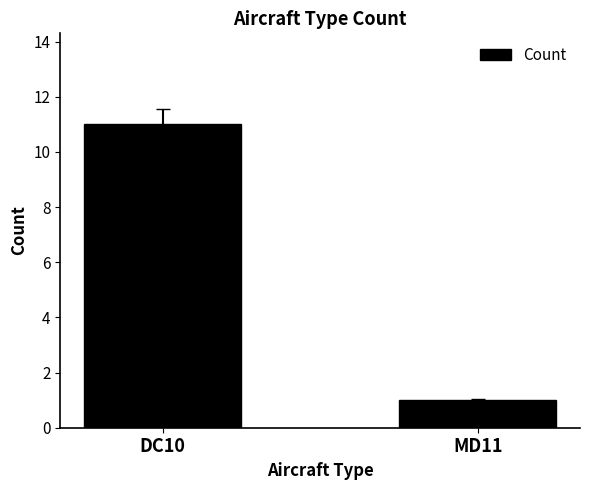

Which has a higher value, DC10 or MD11?

DC10